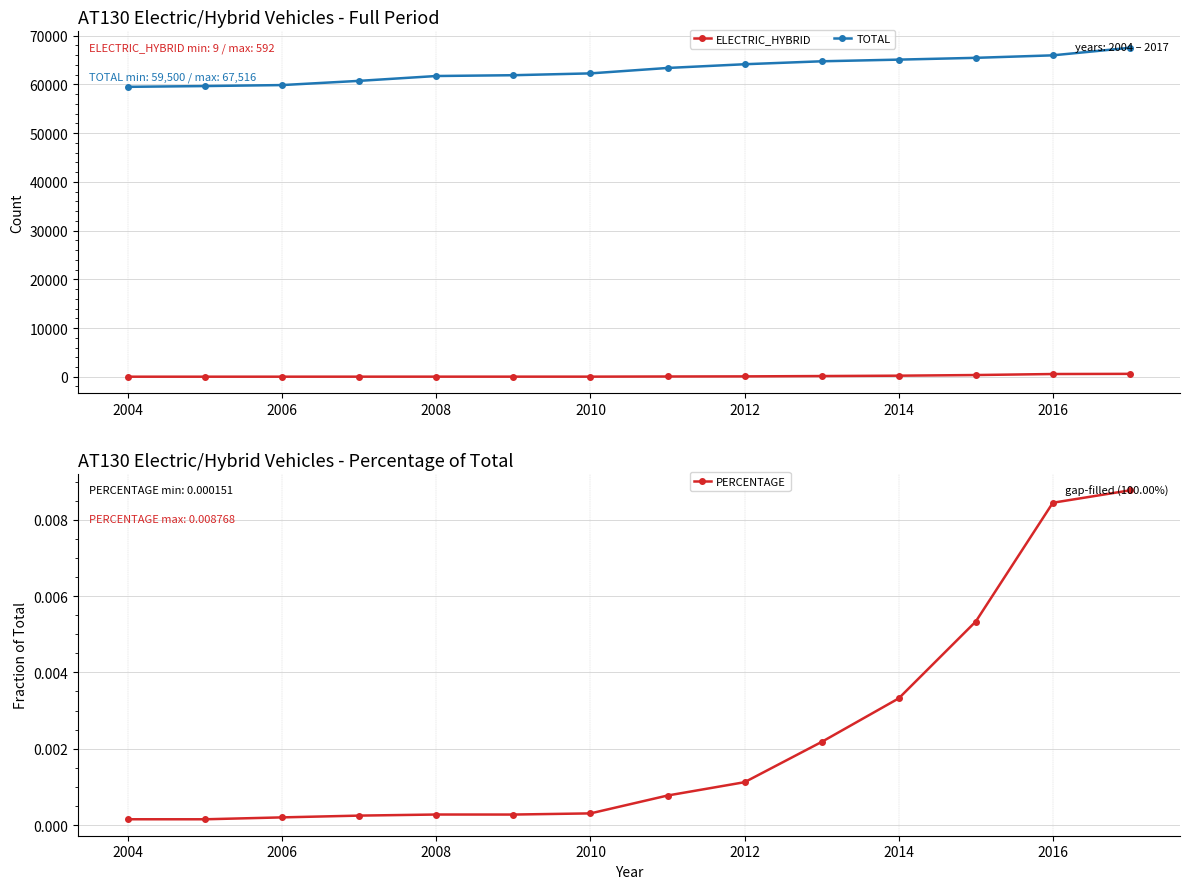

The ELECTRIC_HYBRID series shows 9 at 2004. True or false?

True